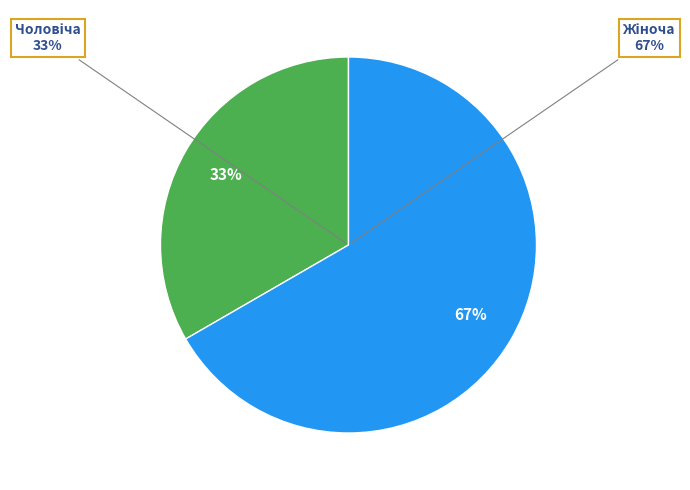

To the nearest percent, what percentage of the pie is Чоловіча?

33%